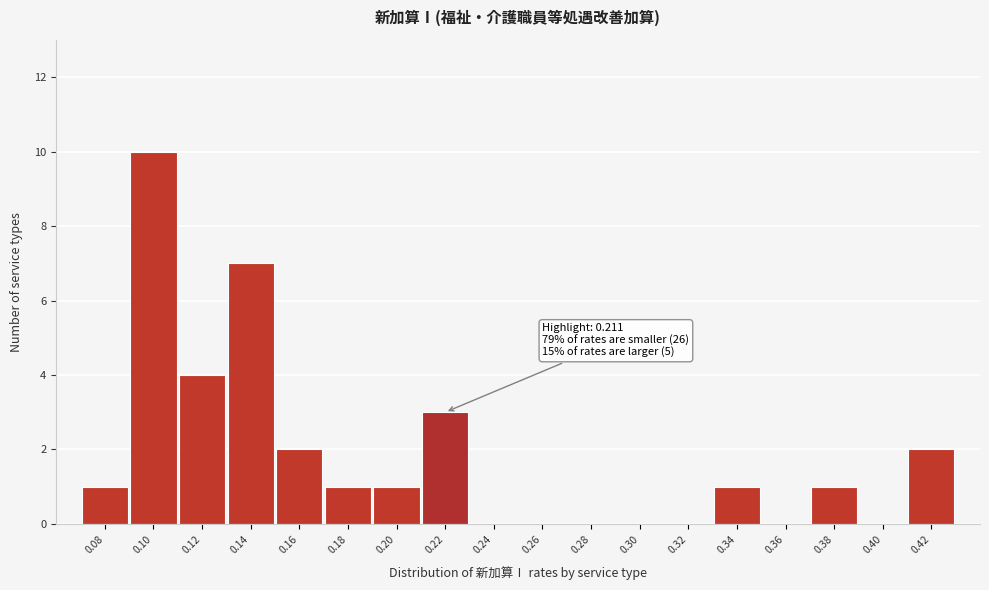

Which range on the x-axis has the tallest bar?

0.09 to 0.11